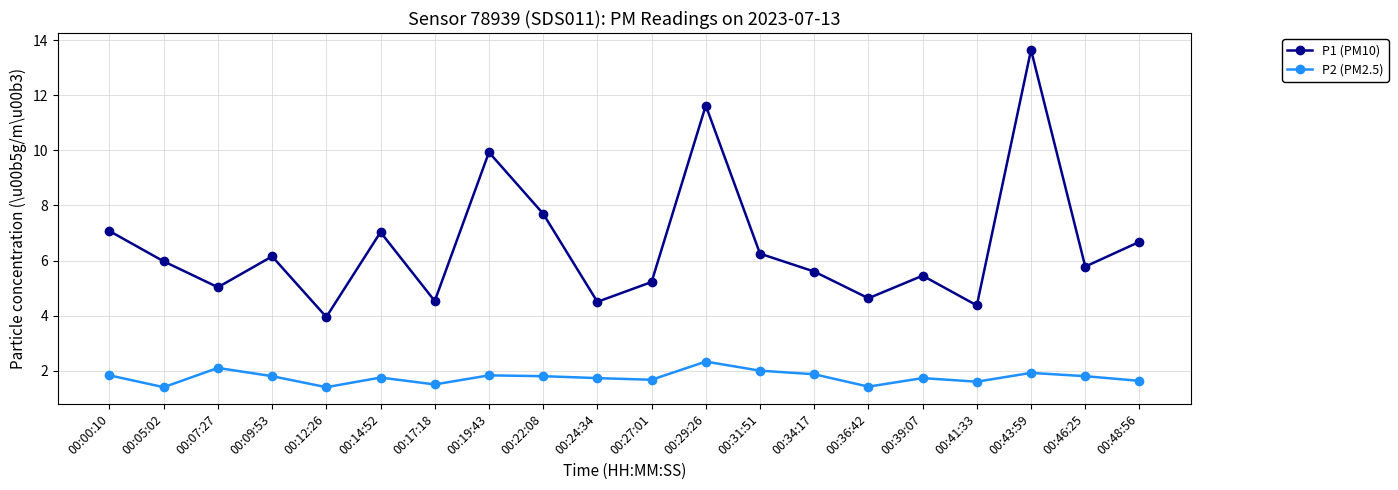

Does the chart display data point markers on the line(s)?

Yes